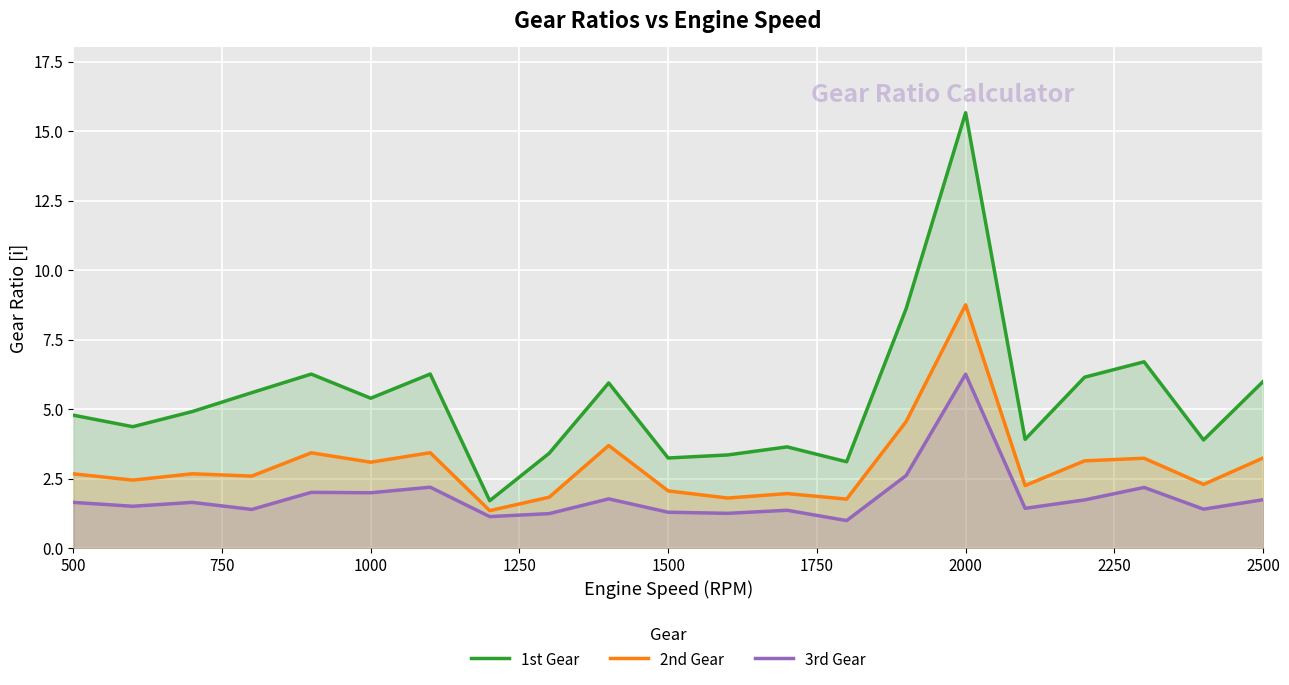

Which series has the widest spread of values?

1st Gear